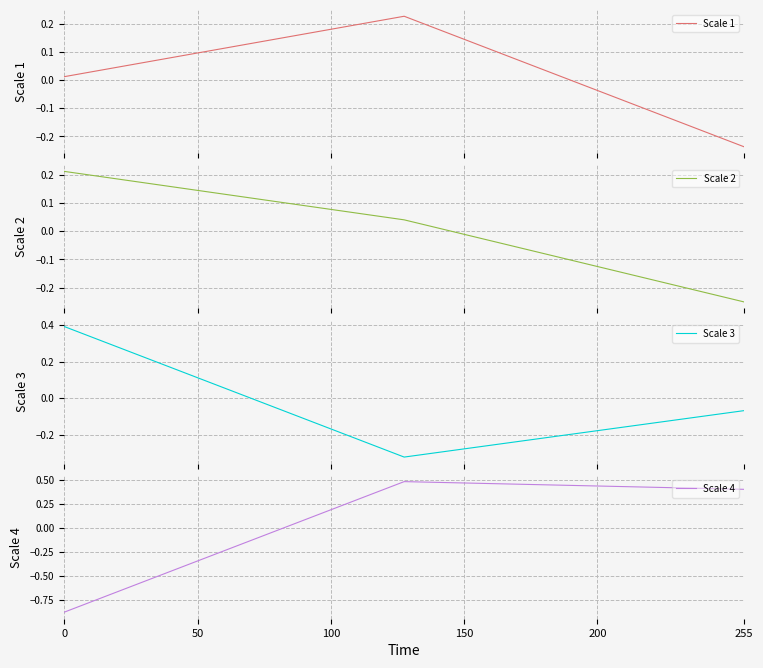

The Scale 4 series shows 0.4 at 255. True or false?

True